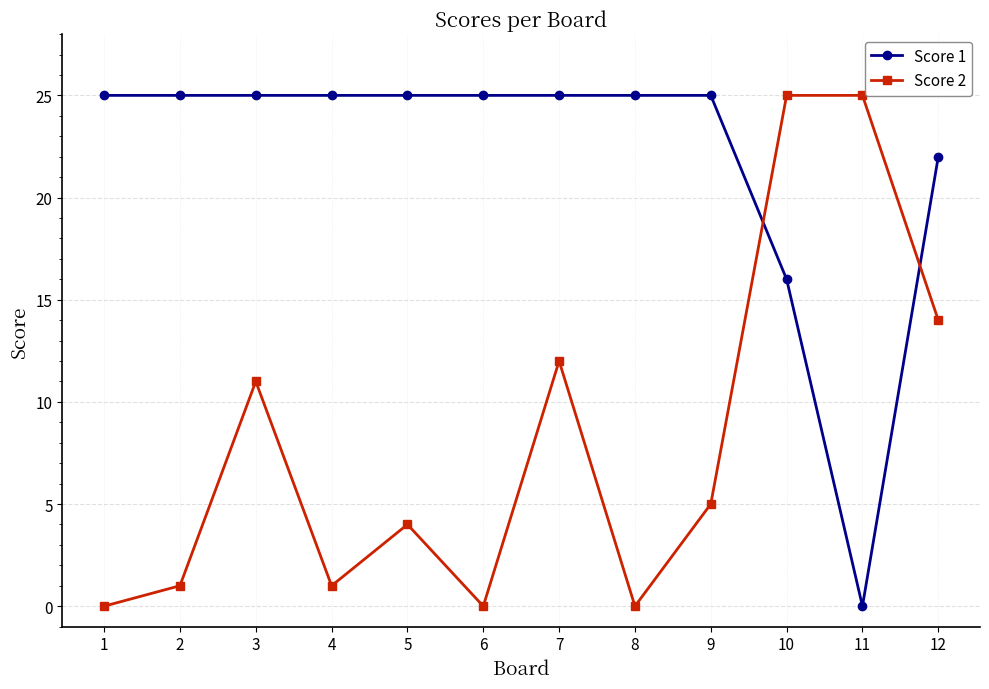

At which category is the sum across all series the highest?

10